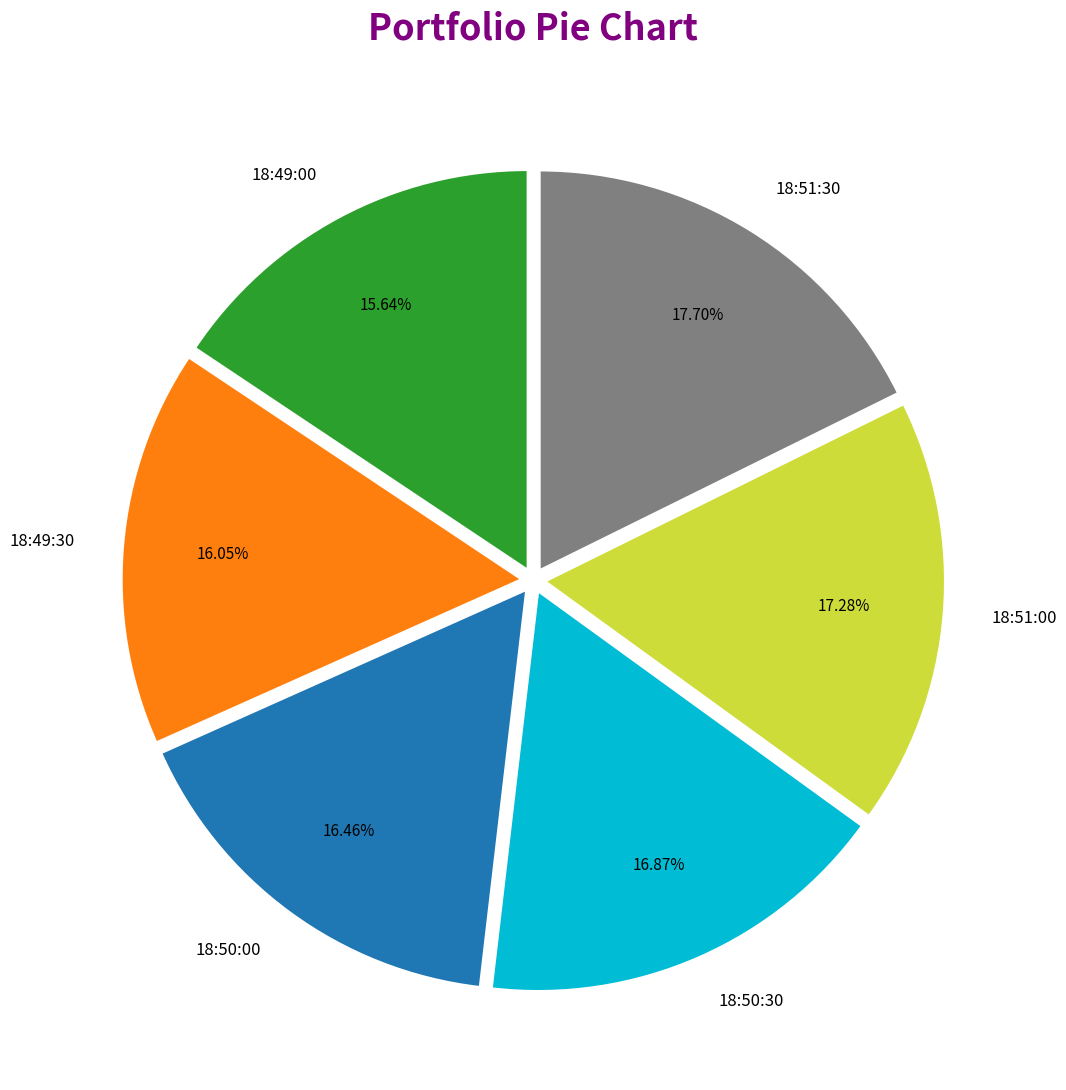

Does any single category account for the majority?

No